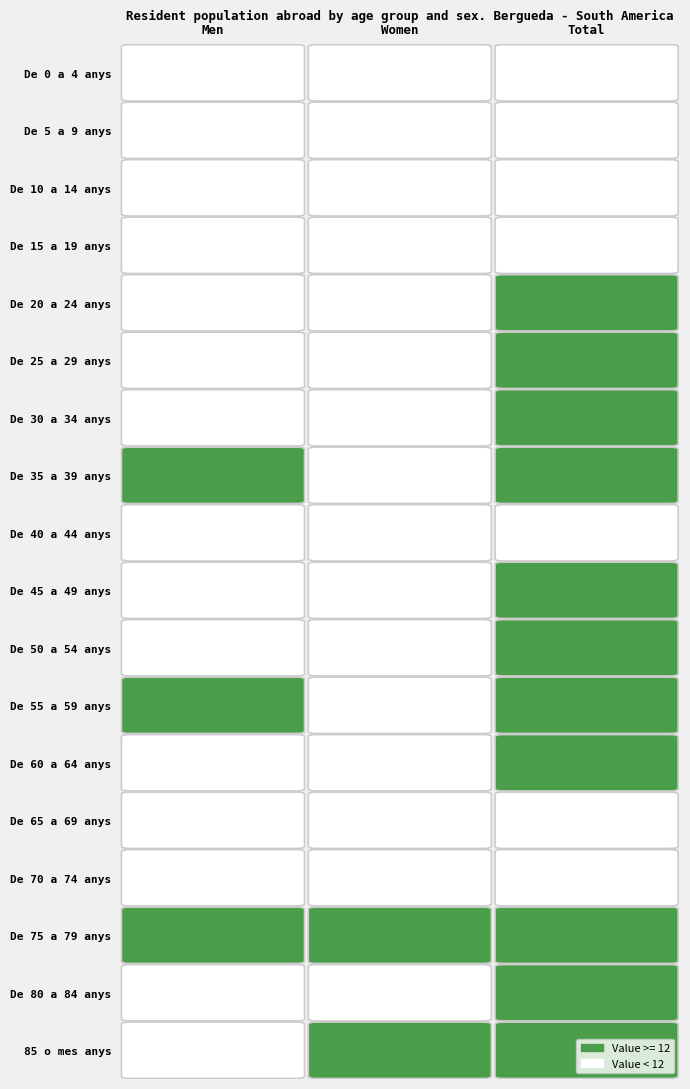

Which series has the largest range (max minus min)?

De 55 a 59 anys